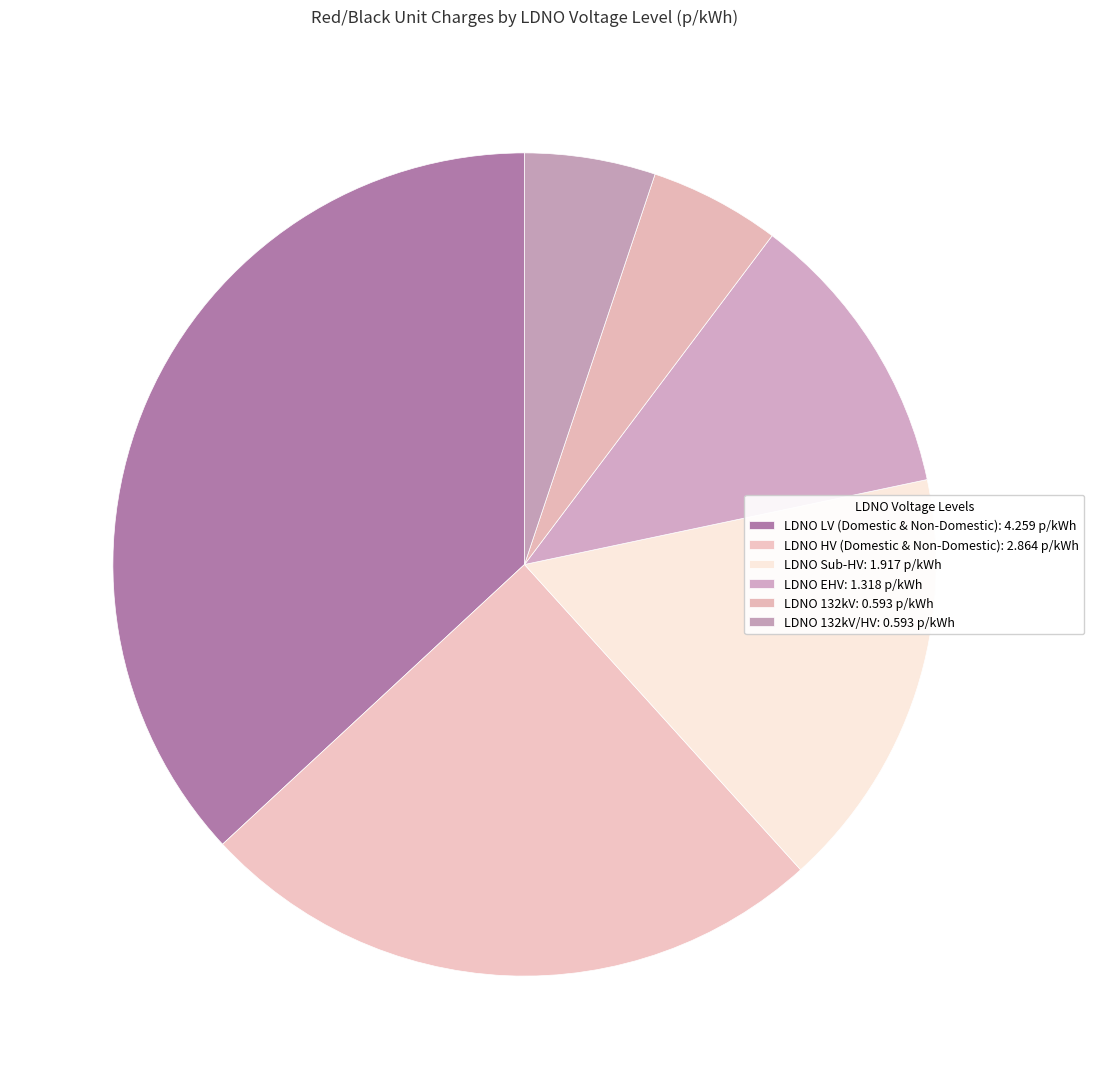

Count the number of slices in the pie.

6